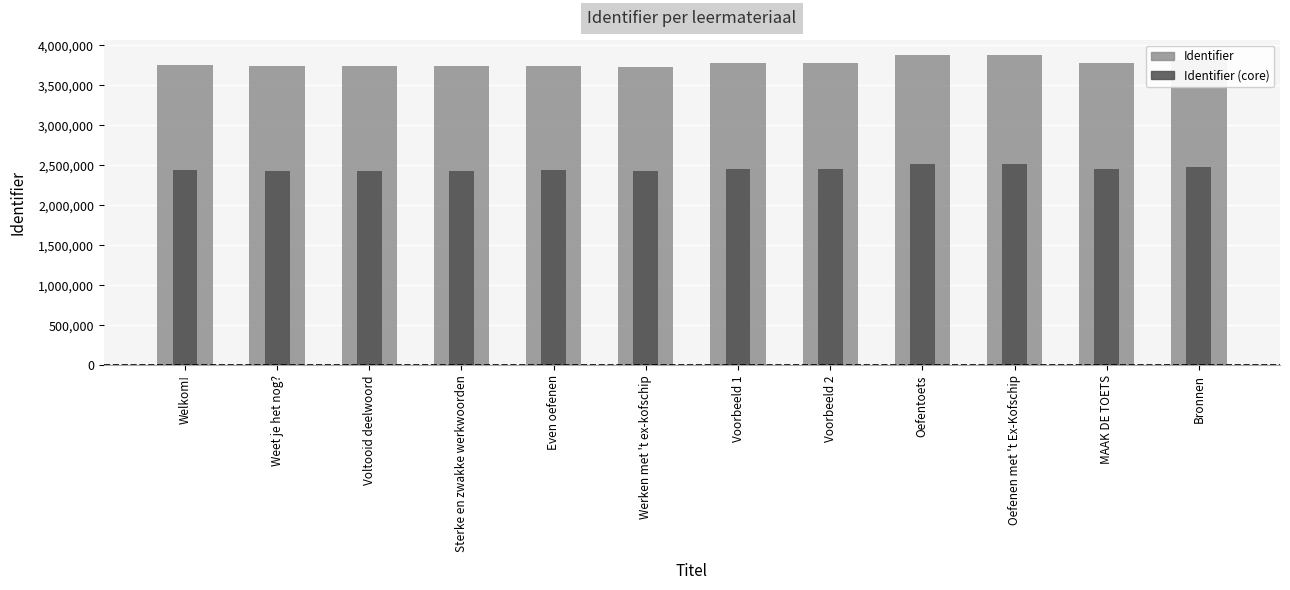

True or false: Identifier has a value of 785078.7 at Welkom!.

False